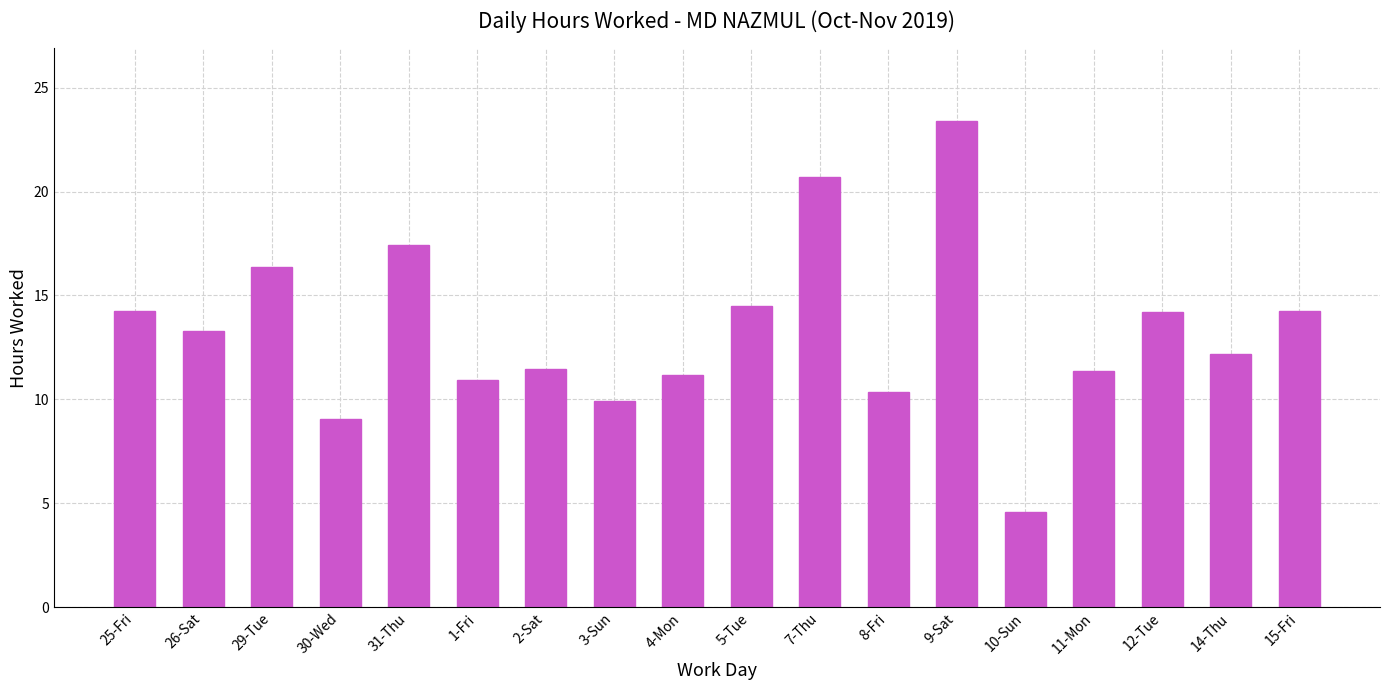

At which label does the data first exceed 13?

25-Fri